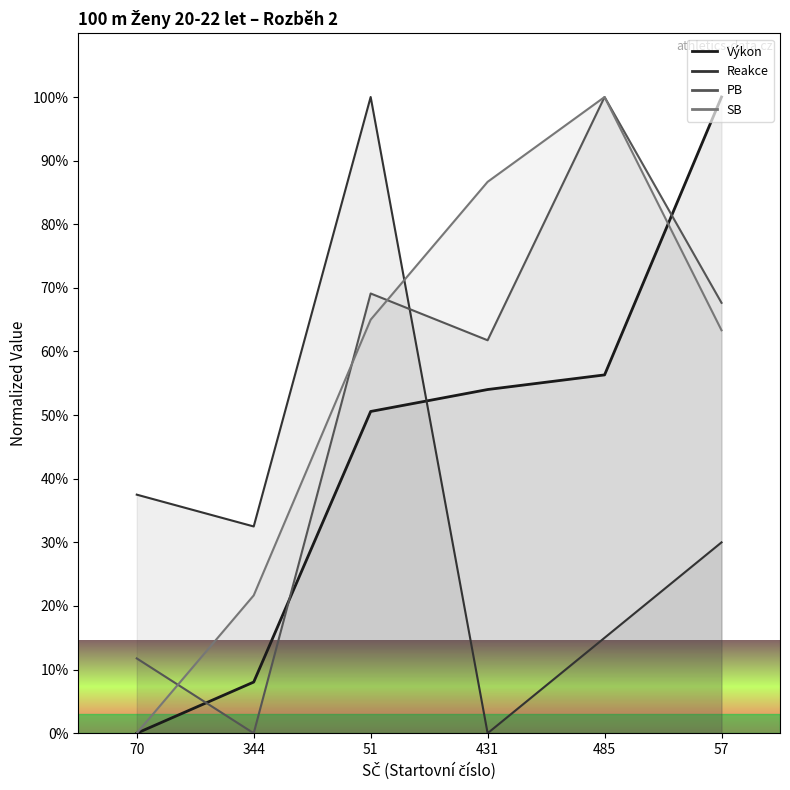

What is the difference between the Reakce values at 431 and 70?

37.5